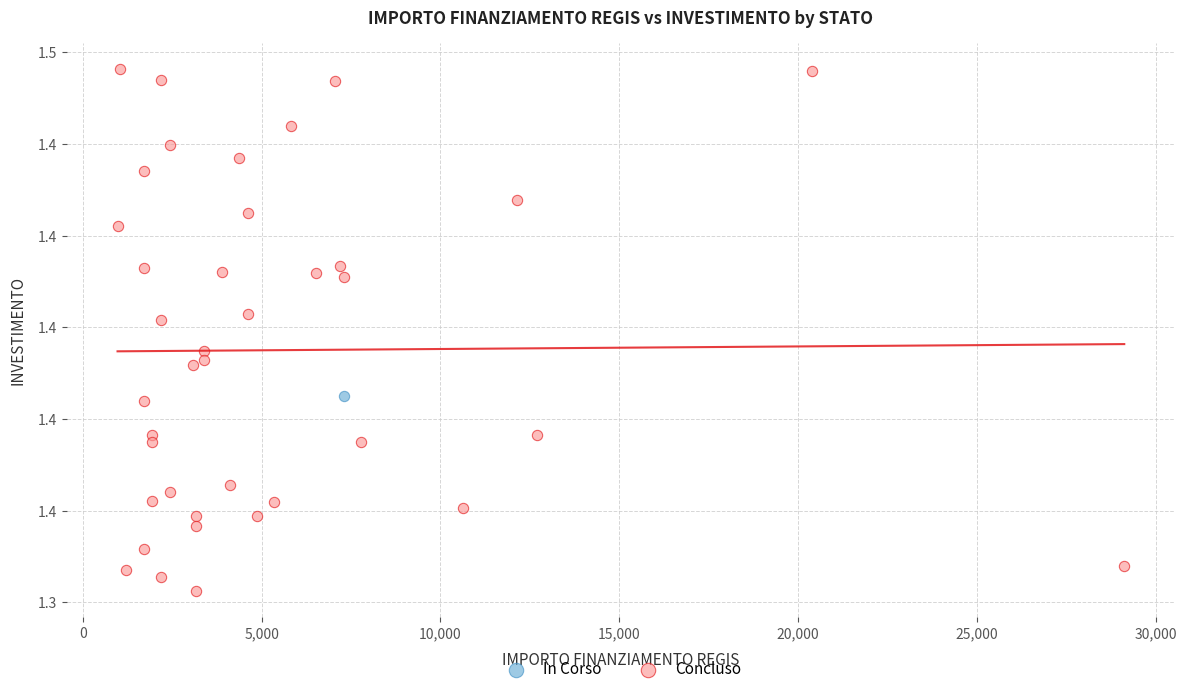

What are all the series names shown in the legend?

In Corso, Concluso